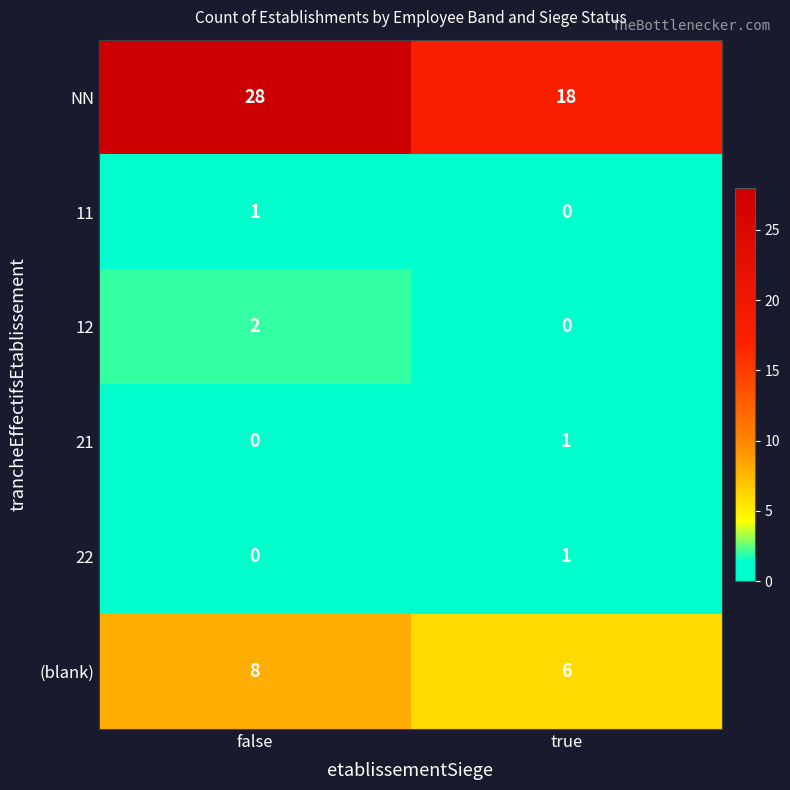

Which series has the largest total across all categories?

NN